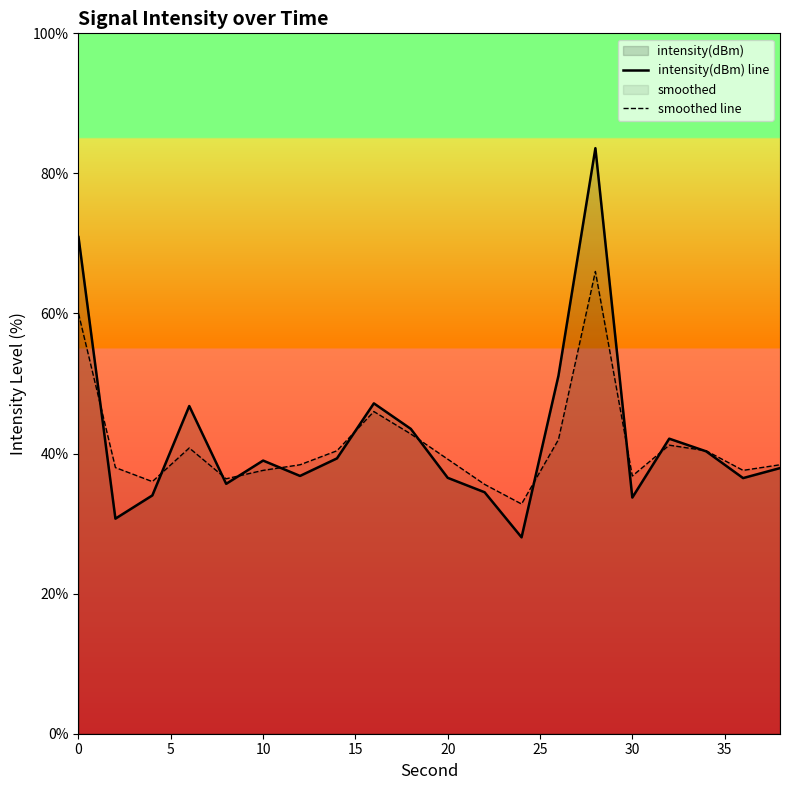

Does the chart display data point markers on the line(s)?

No